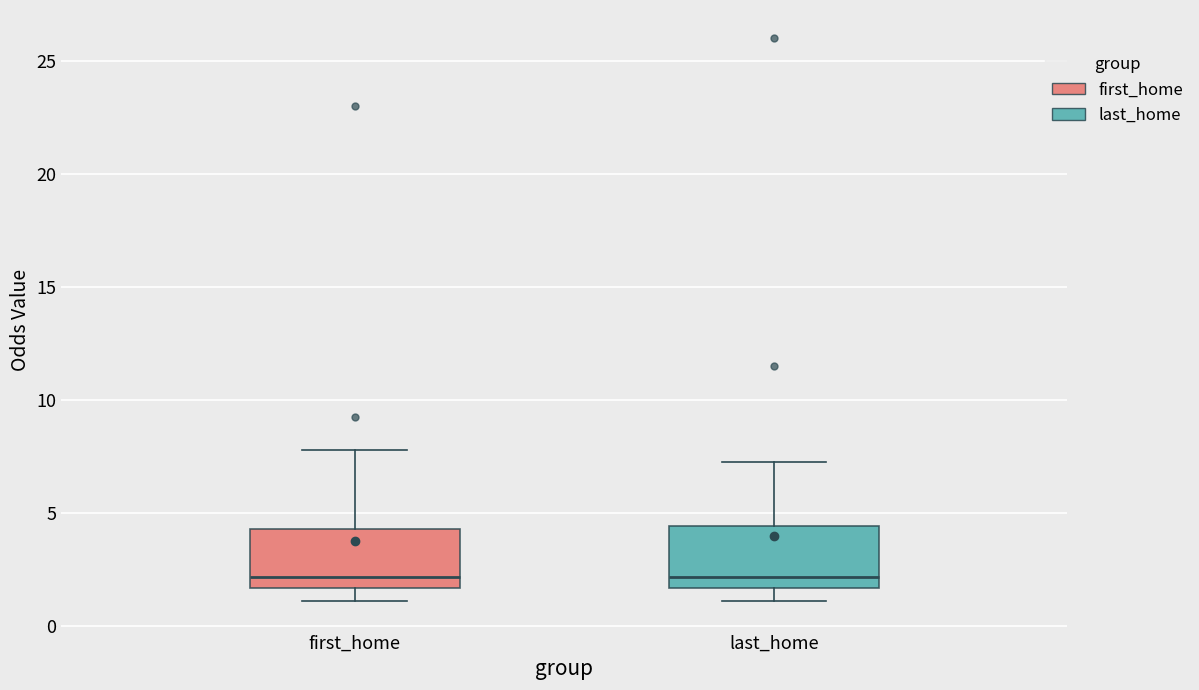

Where is the upper edge of the box for first_home on the y-axis? The values are not printed on the chart, so give them approximately, as read against the axis.

4.5